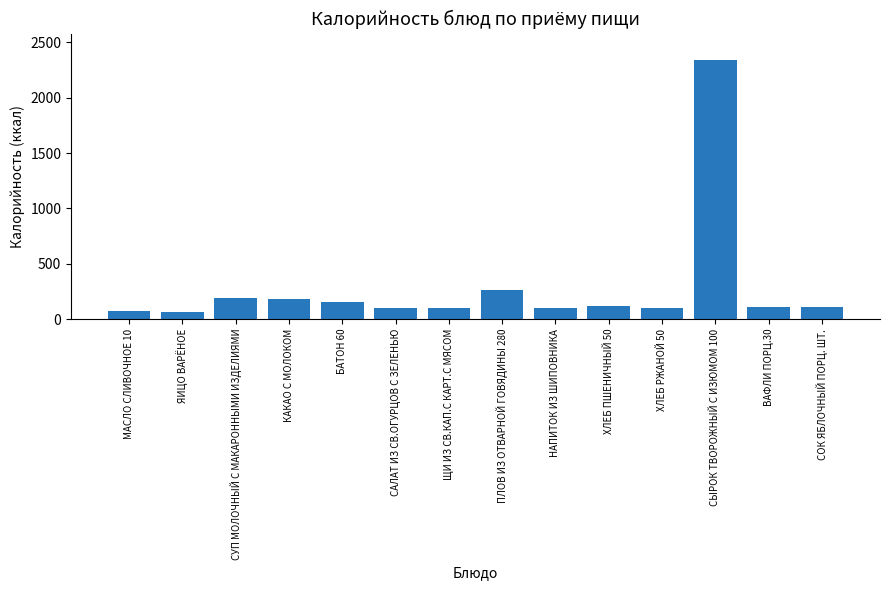

What is the approximate value at ХЛЕБ РЖАНОЙ 50, to the nearest 50?

100